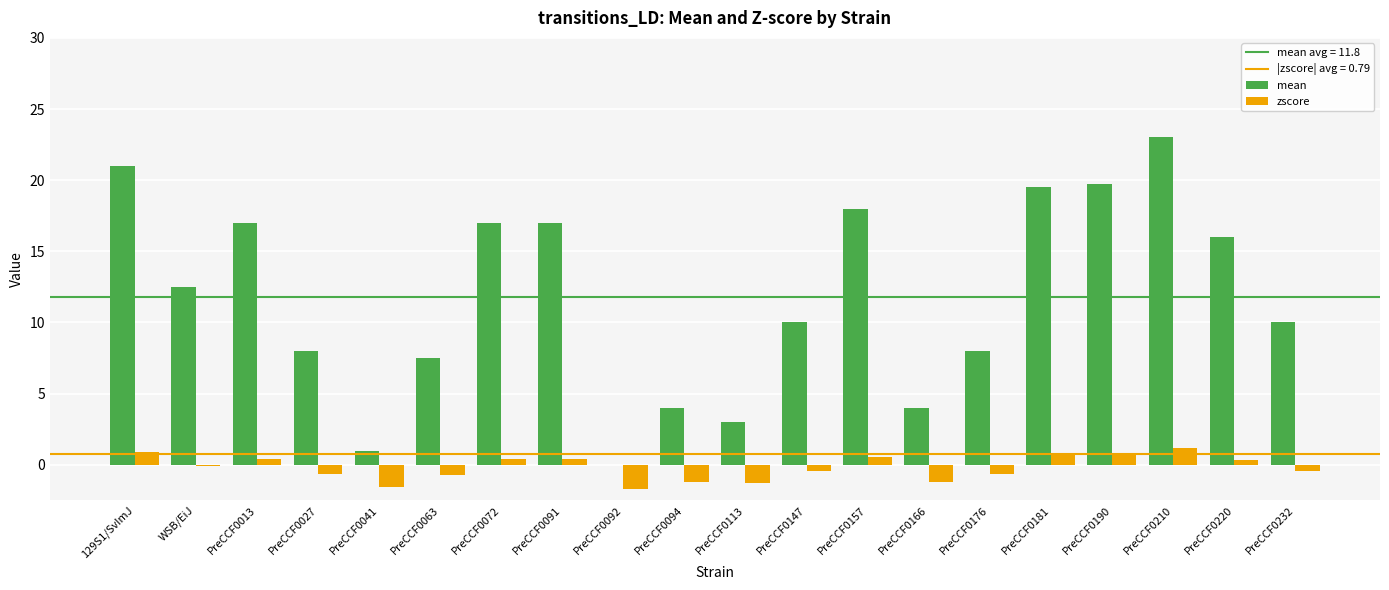

At which category is the sum across all series the highest?

PreCCF0210